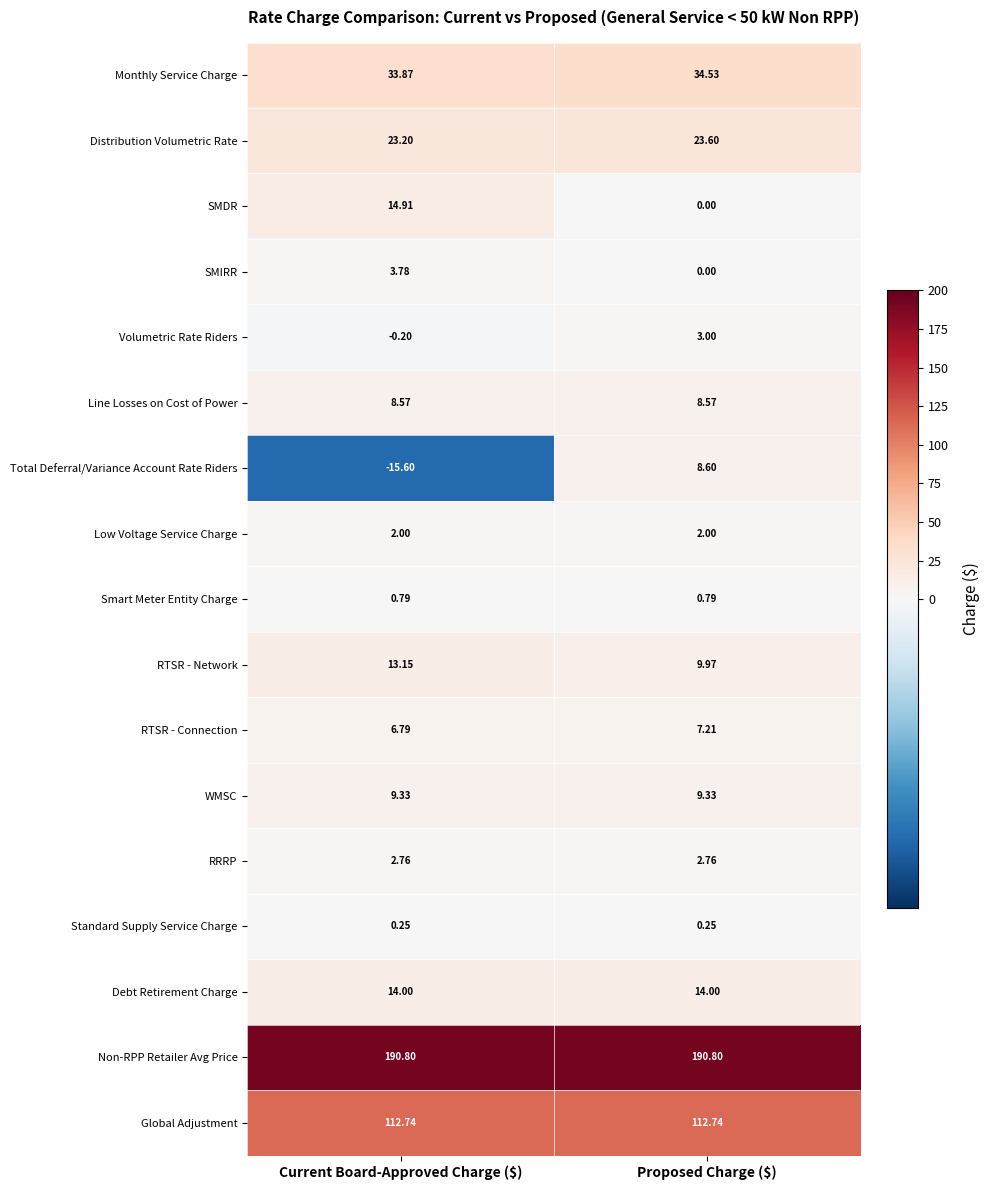

List the series in order of their peak value, lowest first.

Standard Supply Service Charge, Smart Meter Entity Charge, Low Voltage Service Charge, RRRP, Volumetric Rate Riders, SMIRR, RTSR - Connection, Line Losses on Cost of Power, Total Deferral/Variance Account Rate Riders, WMSC, RTSR - Network, Debt Retirement Charge, SMDR, Distribution Volumetric Rate, Monthly Service Charge, Global Adjustment, Non-RPP Retailer Avg Price